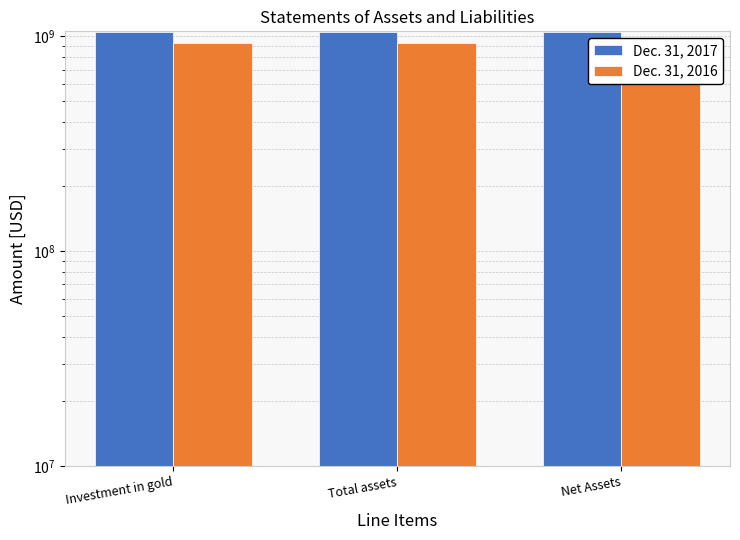

What value does the Dec. 31, 2017 series have at Total assets, to the nearest 10?

1048326000